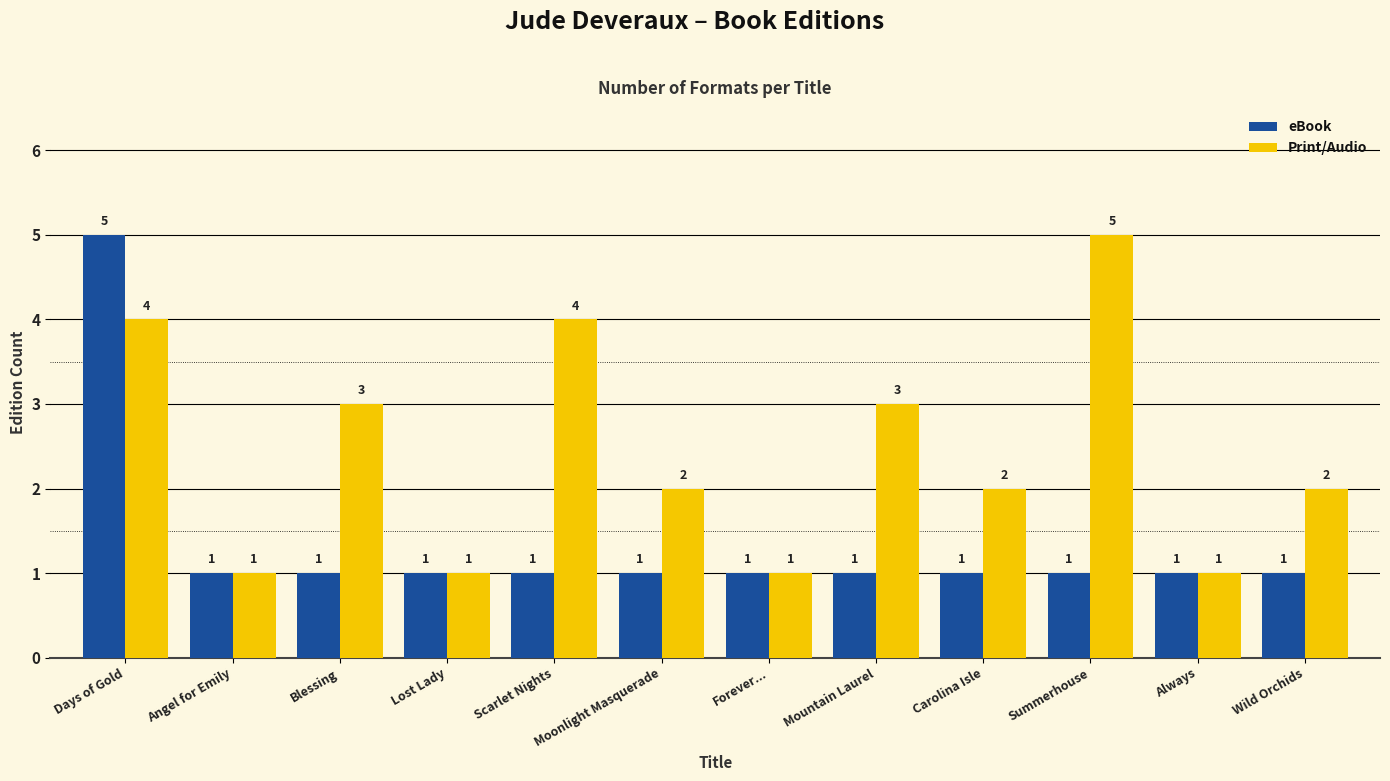

What position from the left is Scarlet Nights?

5